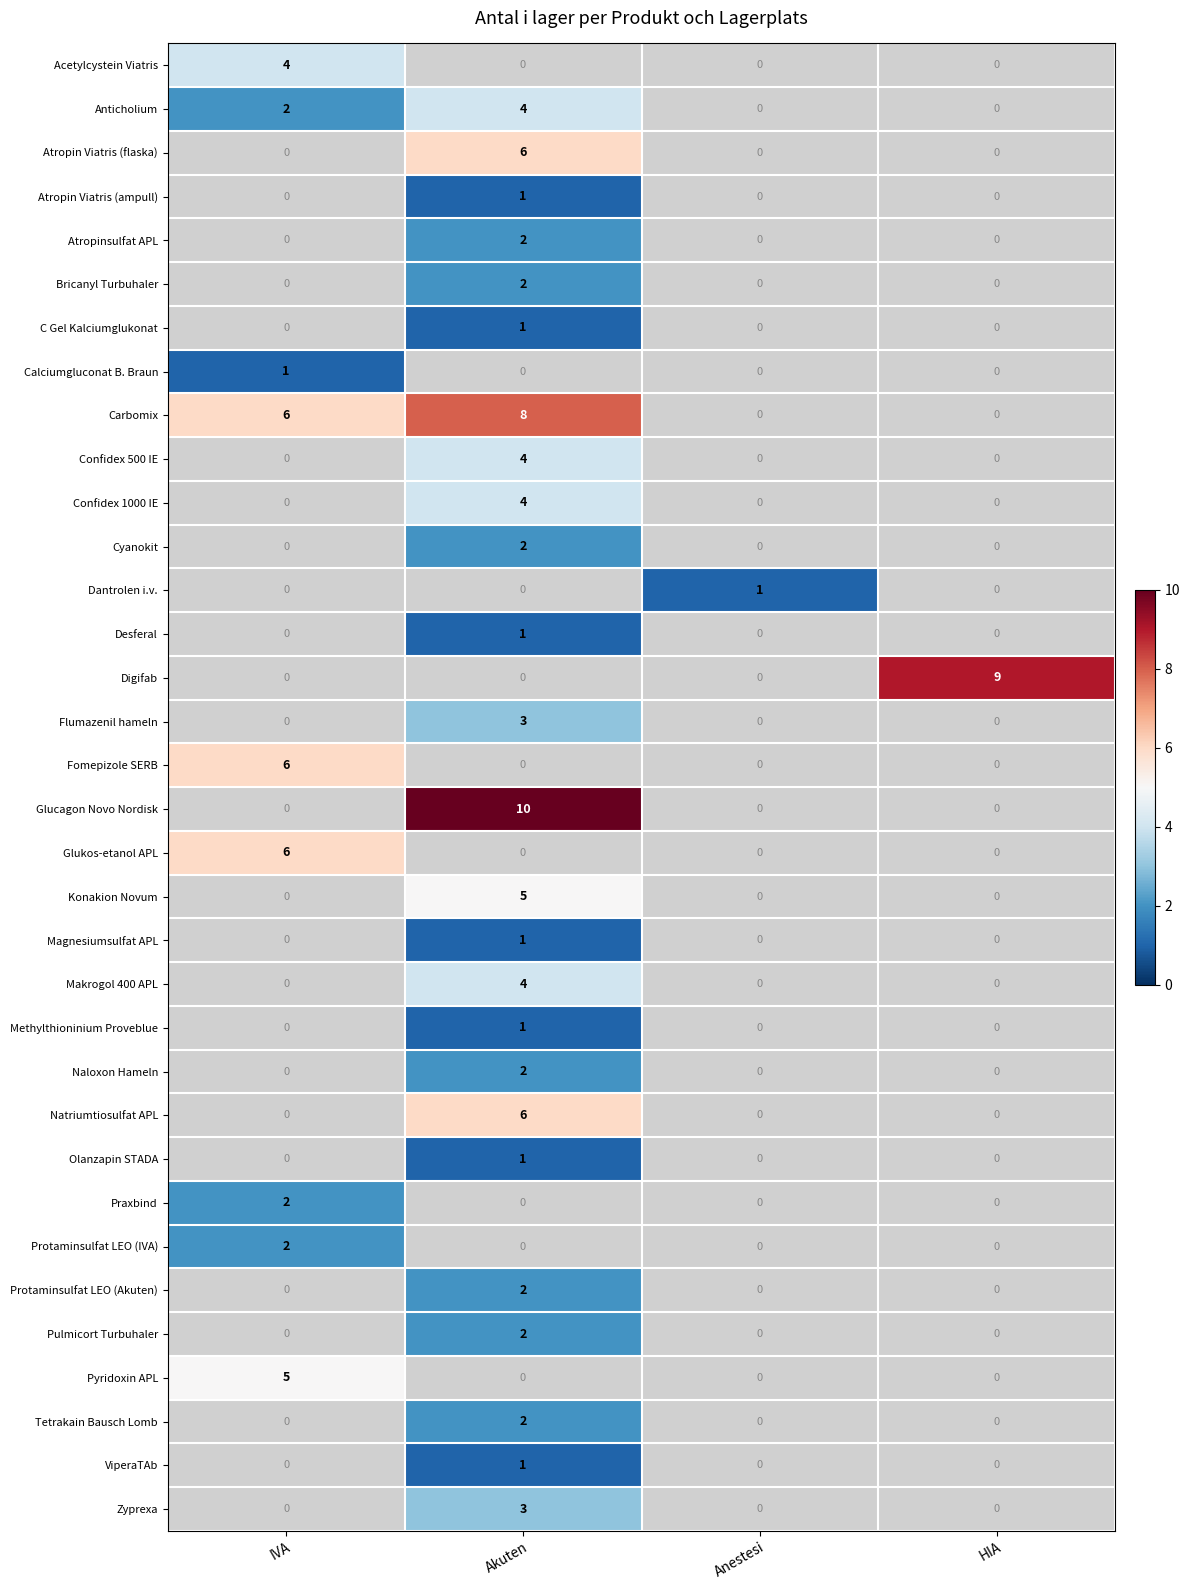

Which category has the highest value across all series?

Akuten